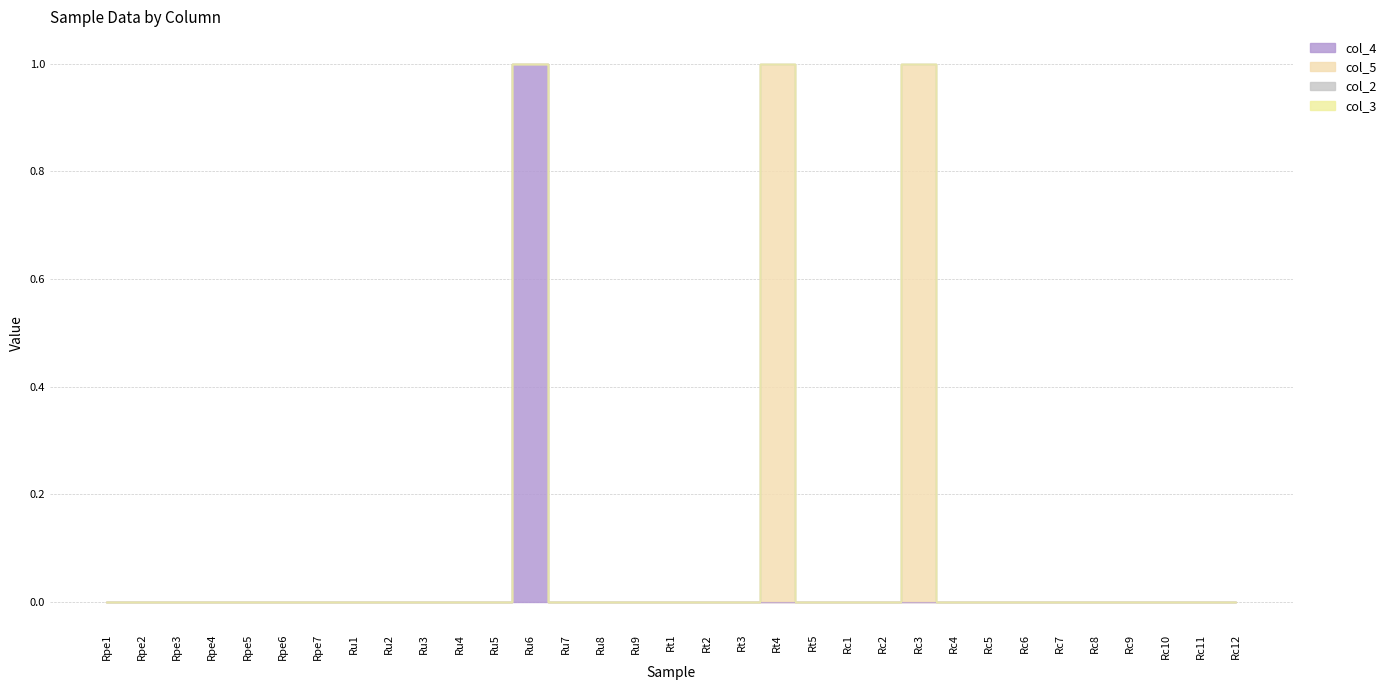

Does the chart display data point markers on the line(s)?

No